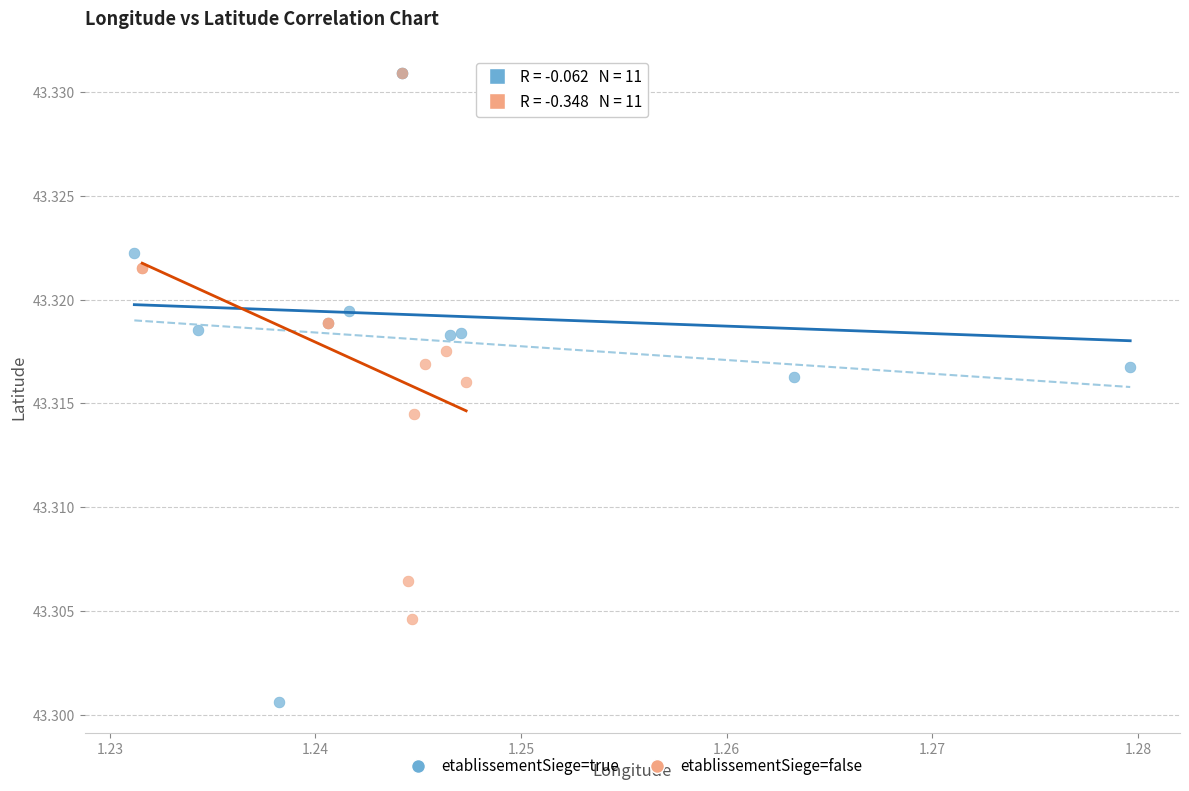

Which series reaches the minimum Y coordinate?

etablissementSiege=true